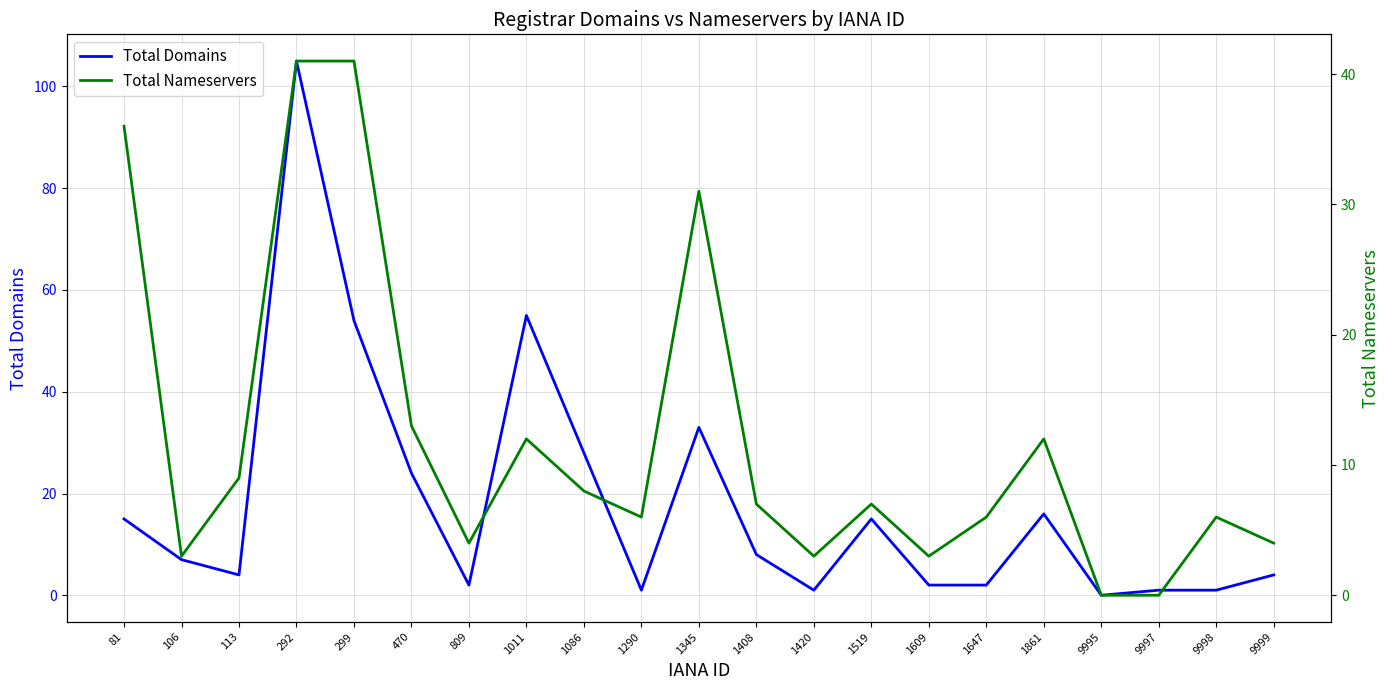

Which series has the largest total across all categories?

Total Domains